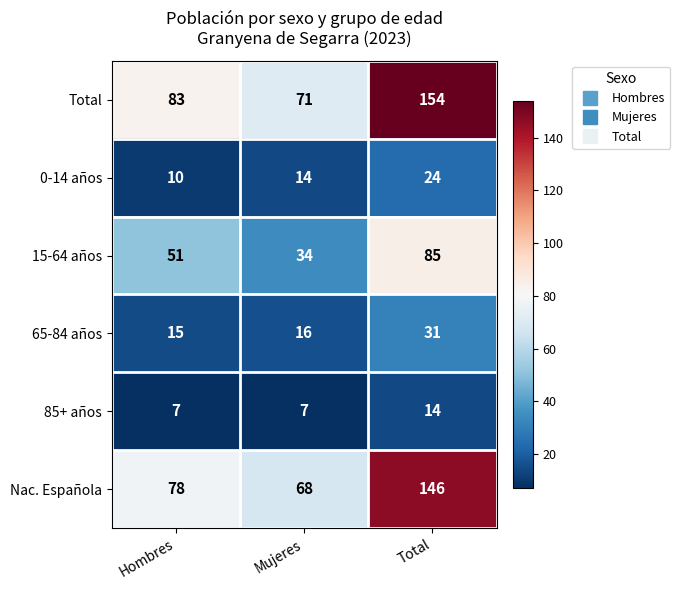

Reading left to right, list all the values displayed in this chart.

Total: Hombres=83	Mujeres=71	Total=154
0-14 años: Hombres=10	Mujeres=14	Total=24
15-64 años: Hombres=51	Mujeres=34	Total=85
65-84 años: Hombres=15	Mujeres=16	Total=31
85+ años: Hombres=7	Mujeres=7	Total=14
Nac. Española: Hombres=78	Mujeres=68	Total=146